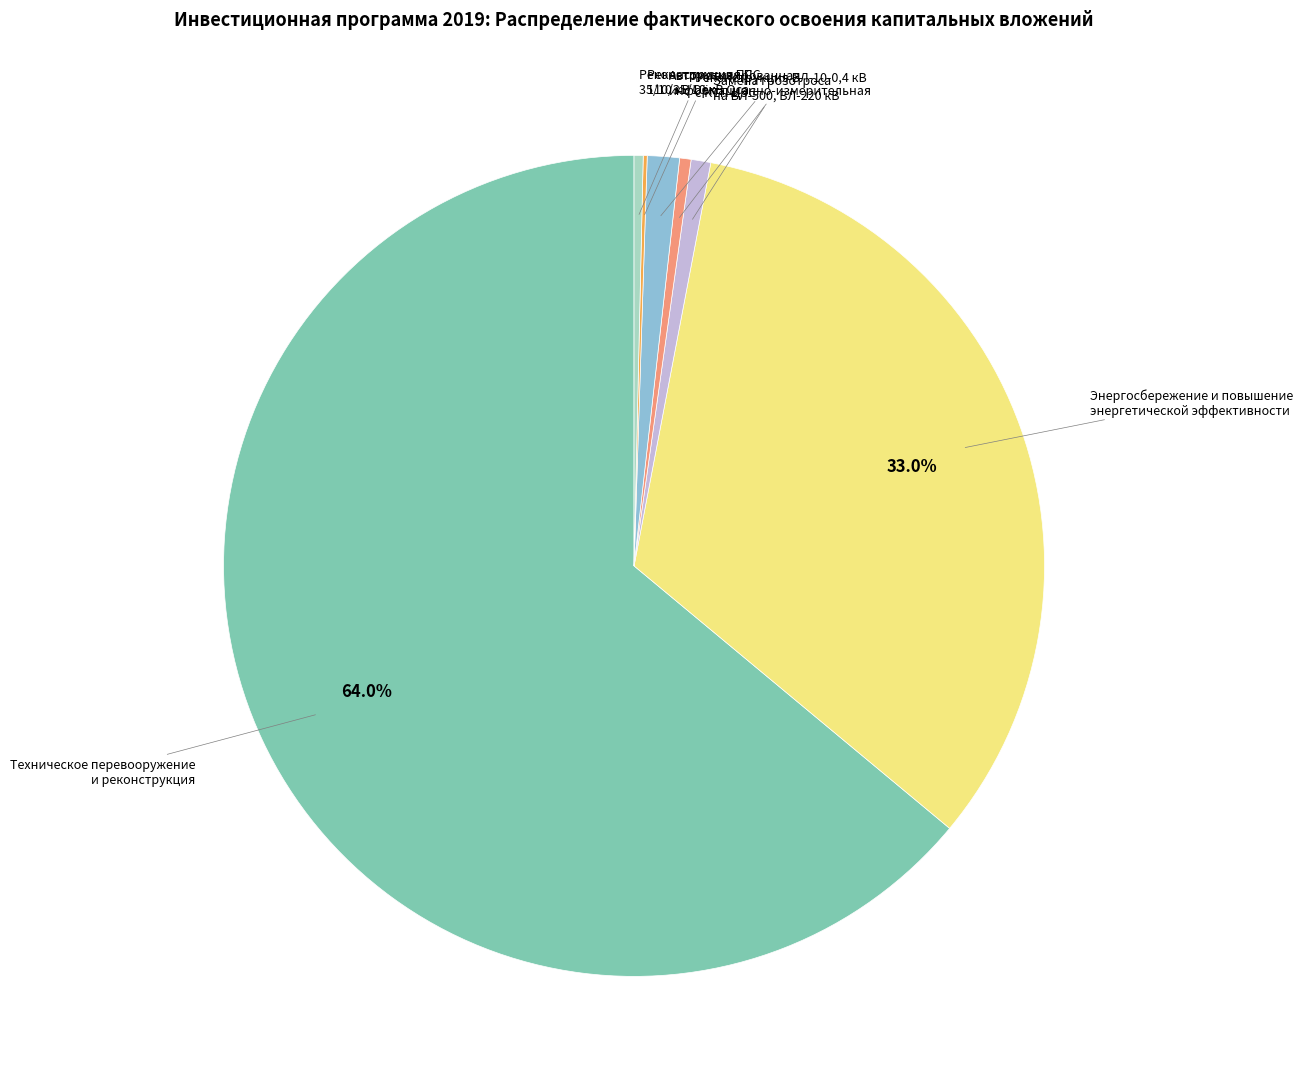

Is there a majority slice in this chart?

Yes